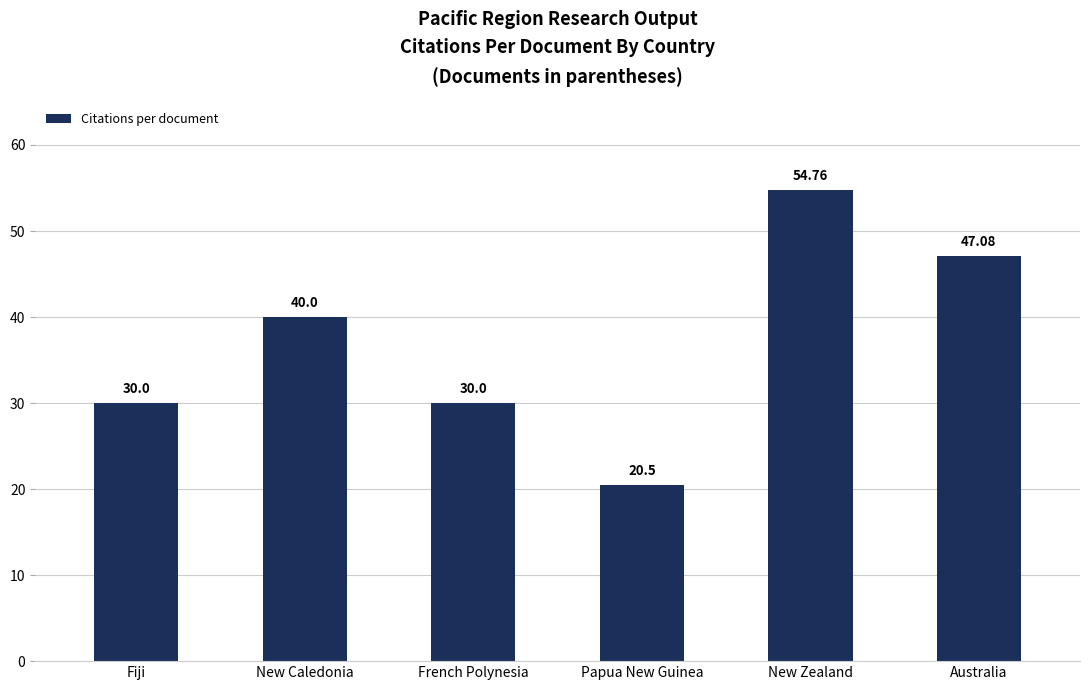

Reading right to left, transcribe all the data shown in this chart.

Australia=47.1	New Zealand=54.8	Papua New Guinea=20.5	French Polynesia=30.0	New Caledonia=40.0	Fiji=30.0